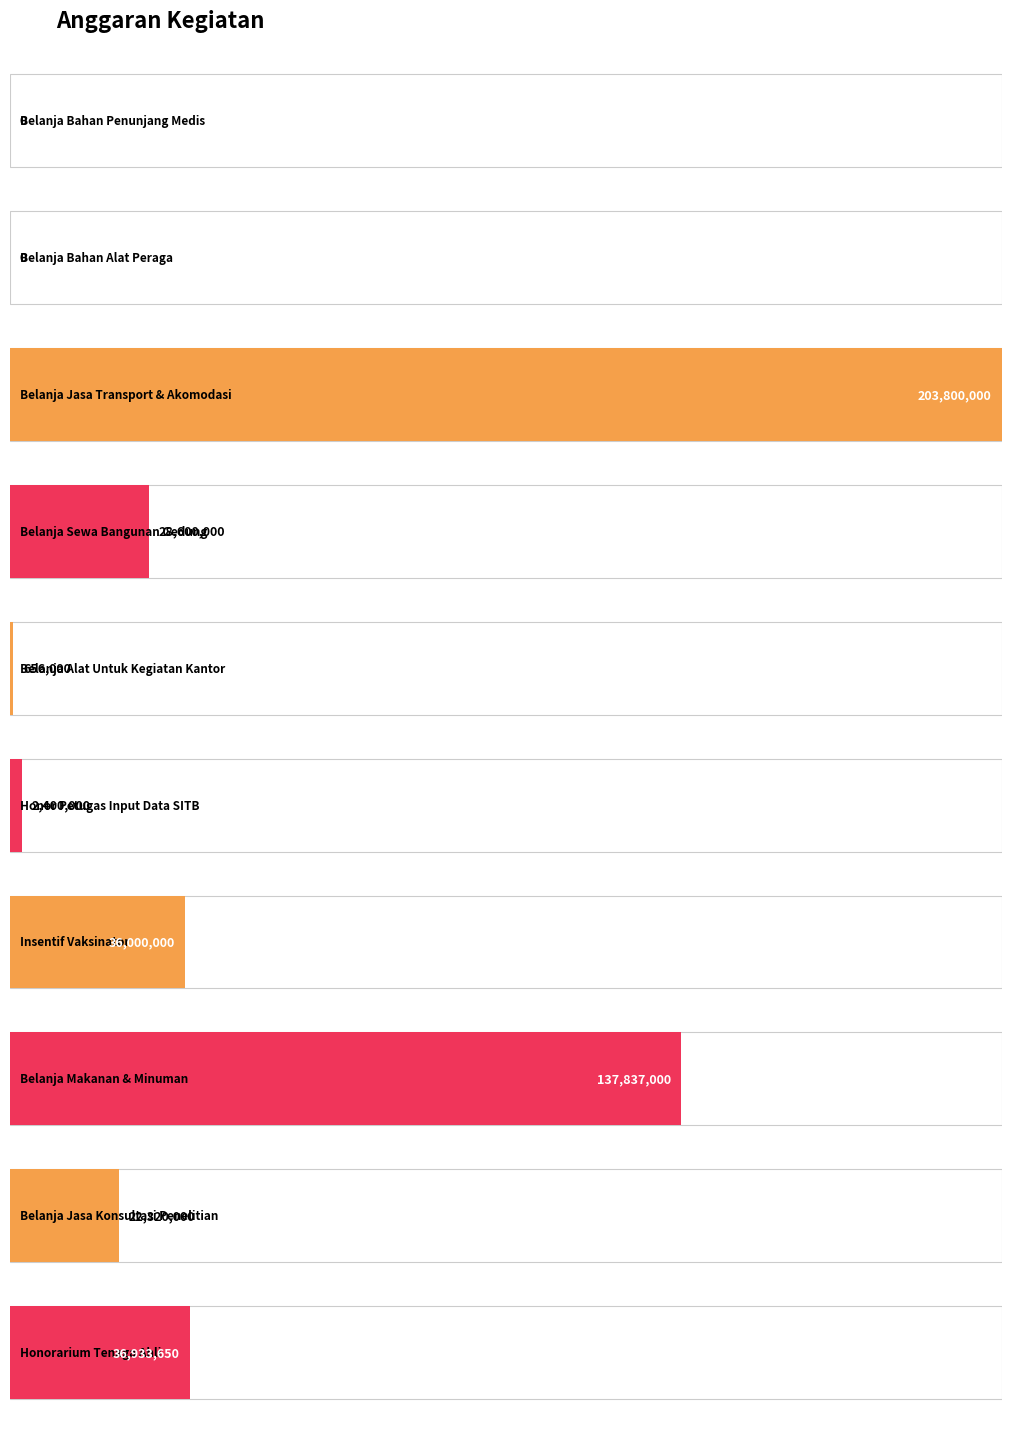

List the labels in order of value, smallest first.

Belanja Bahan Penunjang Medis, Belanja Bahan Alat Peraga, Belanja Alat Untuk Kegiatan Kantor, Honor Petugas Input Data SITB, Belanja Jasa Konsultasi Penelitian, Belanja Sewa Bangunan Gedung, Insentif Vaksinator, Honorarium Tenaga Ahli, Belanja Makanan & Minuman, Belanja Jasa Transport & Akomodasi